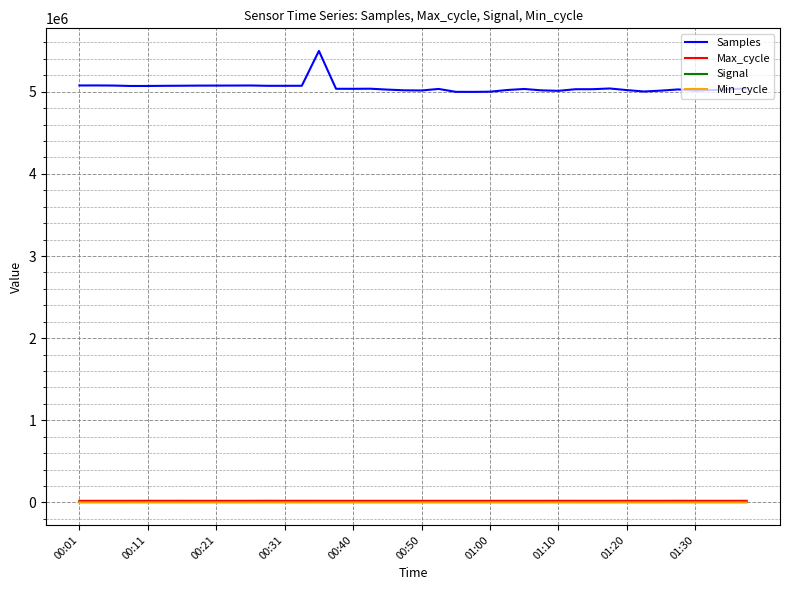

True or false: Min_cycle and Signal intersect in this chart.

False